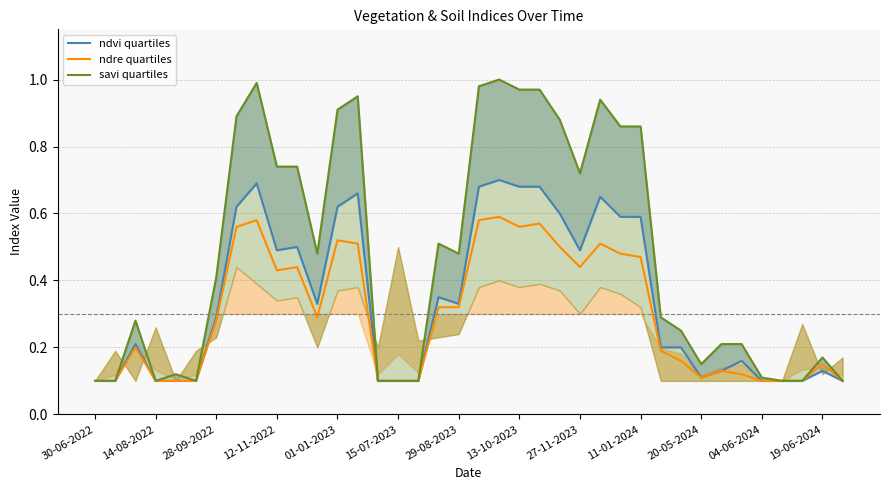

True or false: savi quartiles has a value of 0.2 at 34.

False